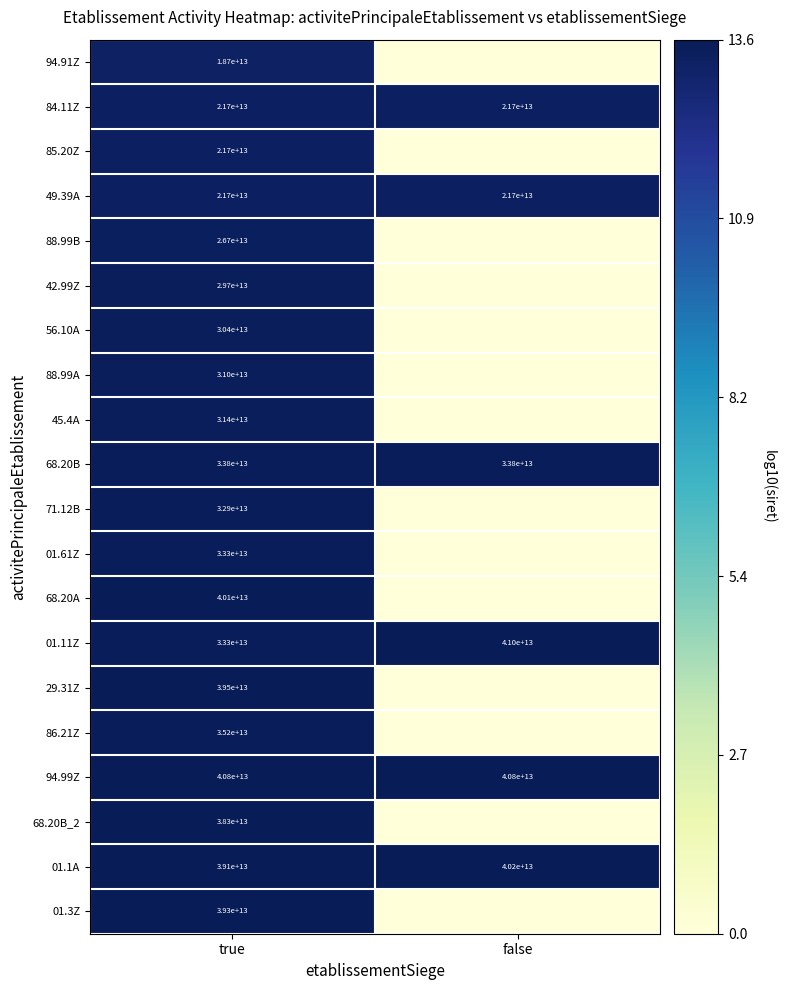

At how many categories does at least one series exceed 12?

2